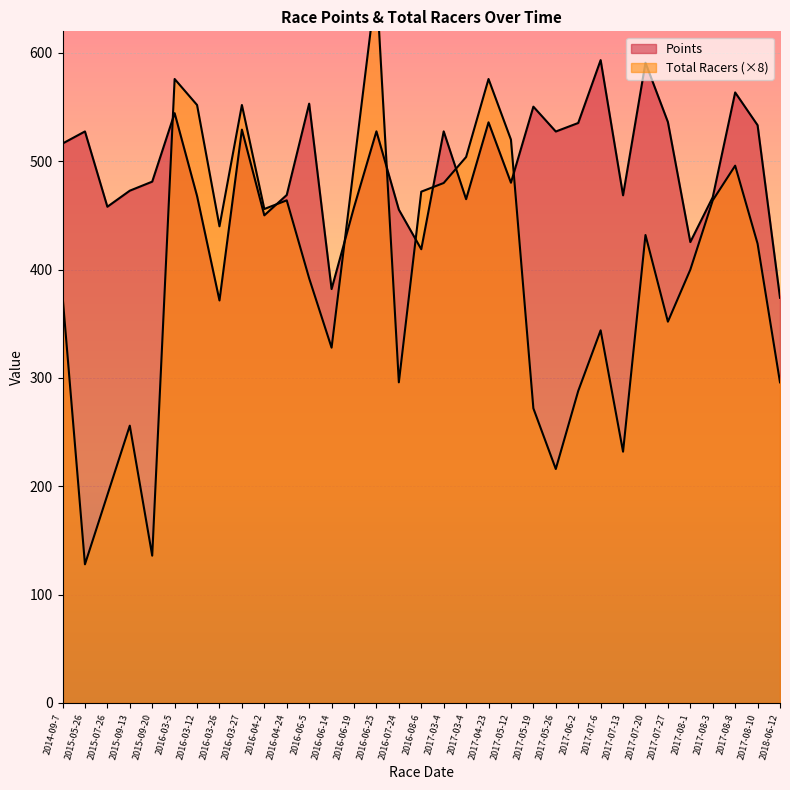

The value of Points at 2016-04-2 is 450.1. True or false?

True